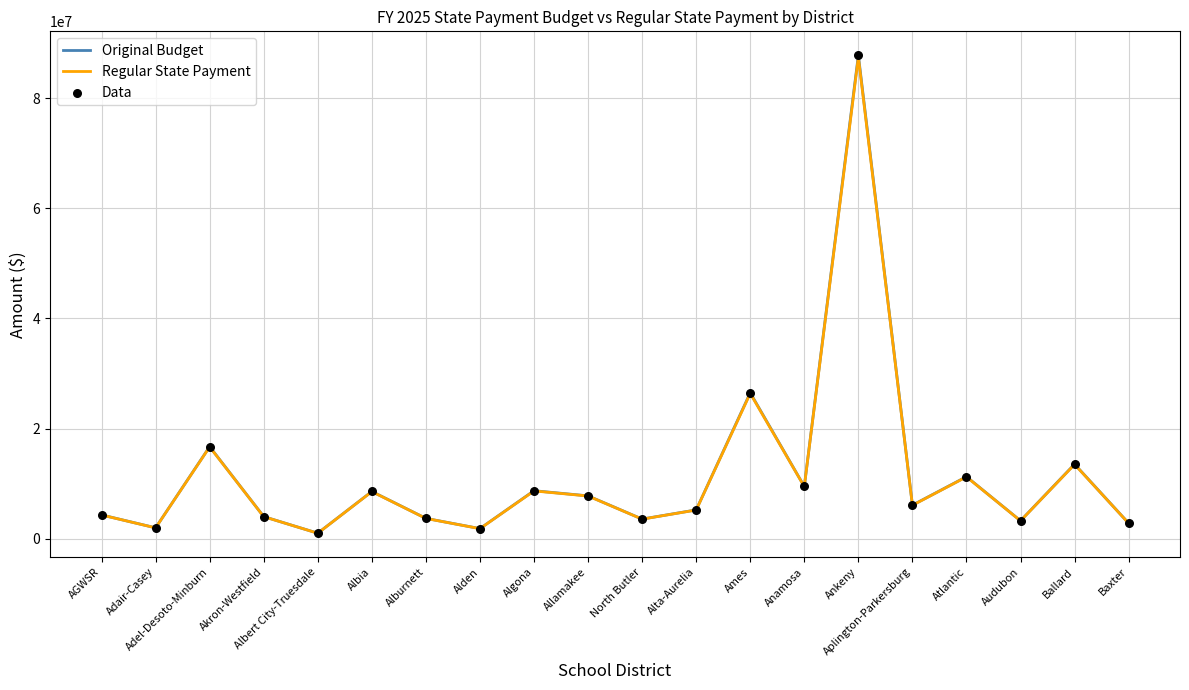

Which series has the largest range (max minus min)?

Original Budget